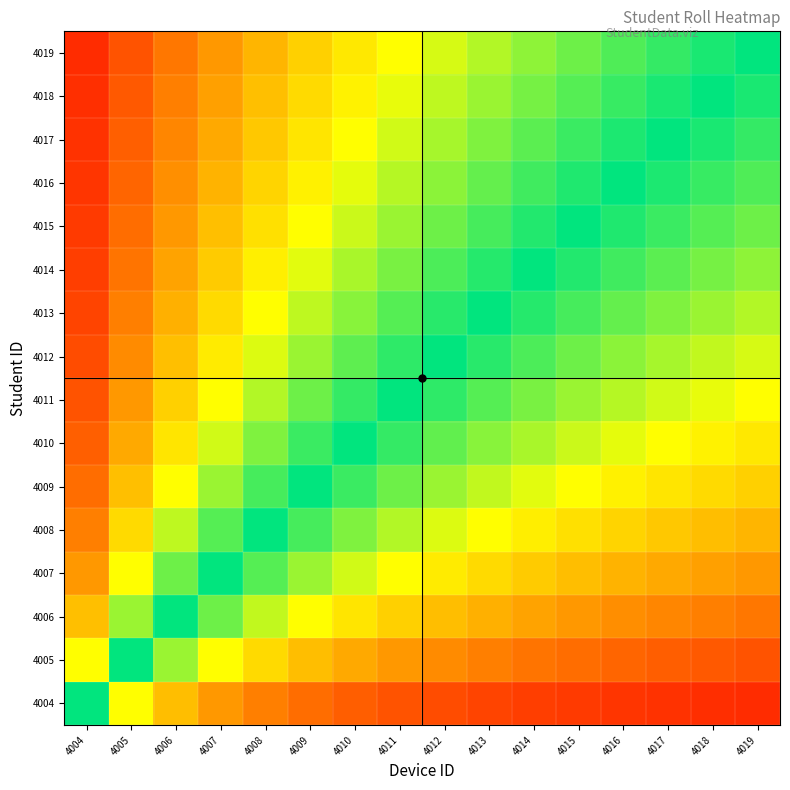

Between 4007 and 4012, which is larger?

4012